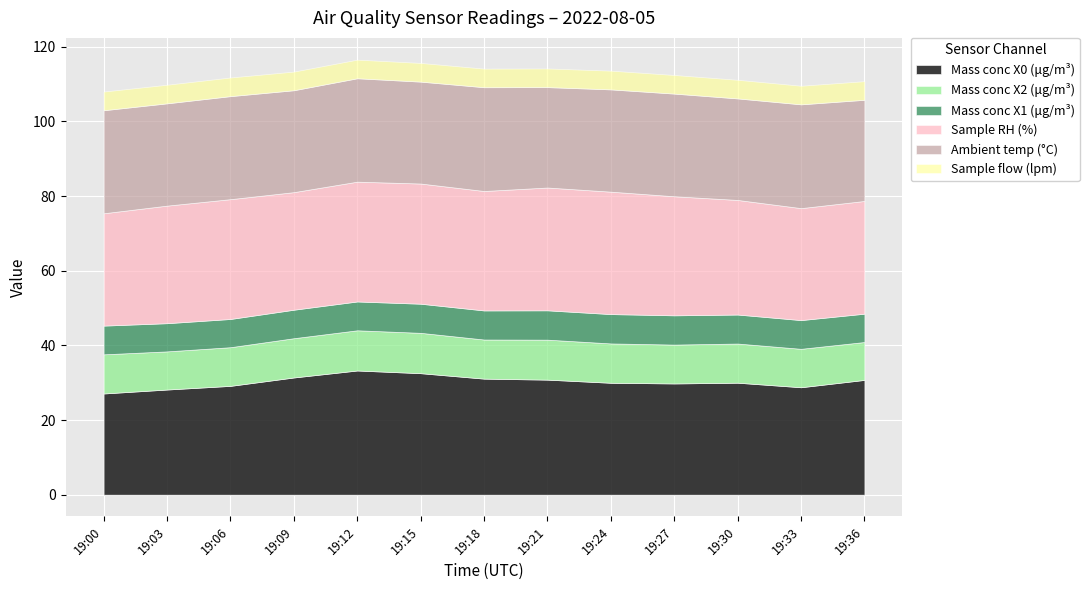

What is the sum of the Sample RH (%) values at 19:06 and 19:09?

63.6